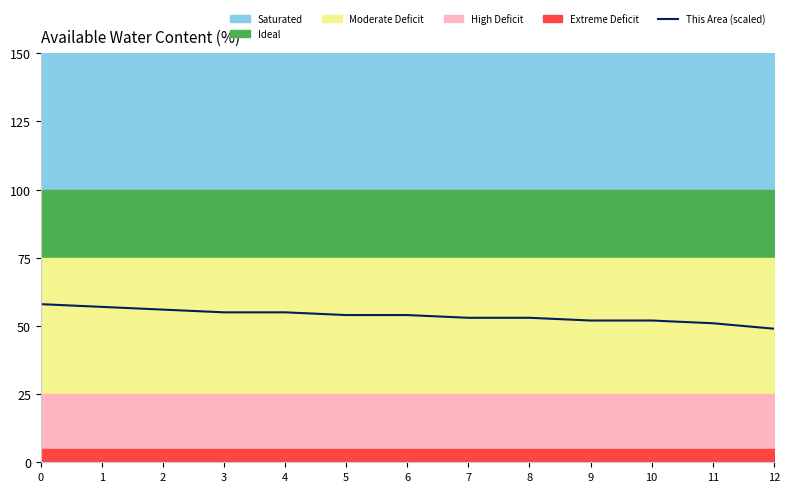

Which has a higher value, 6 or 11?

6